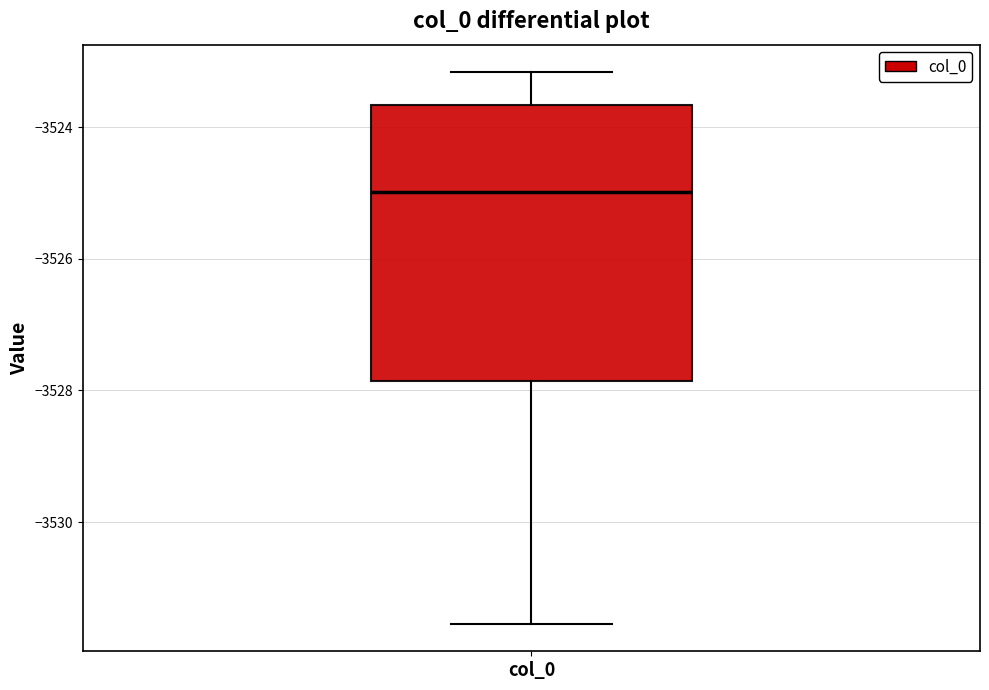

Read this box plot against the y-axis: the position of the median line, the range covered by the box, and the ends of both whiskers. The values are not printed on the chart, so give them approximately, as read against the axis.

median -3525.0, box -3527.8 to -3523.6, whiskers -3531.6 to -3523.2